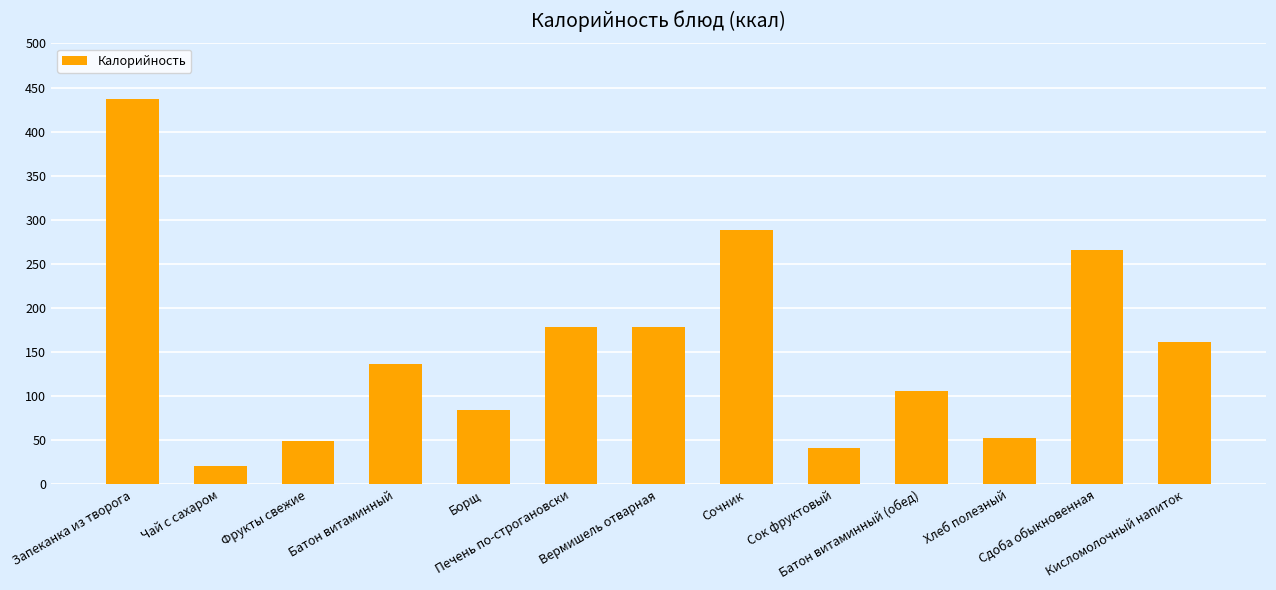

What is the greatest value displayed?

437.0